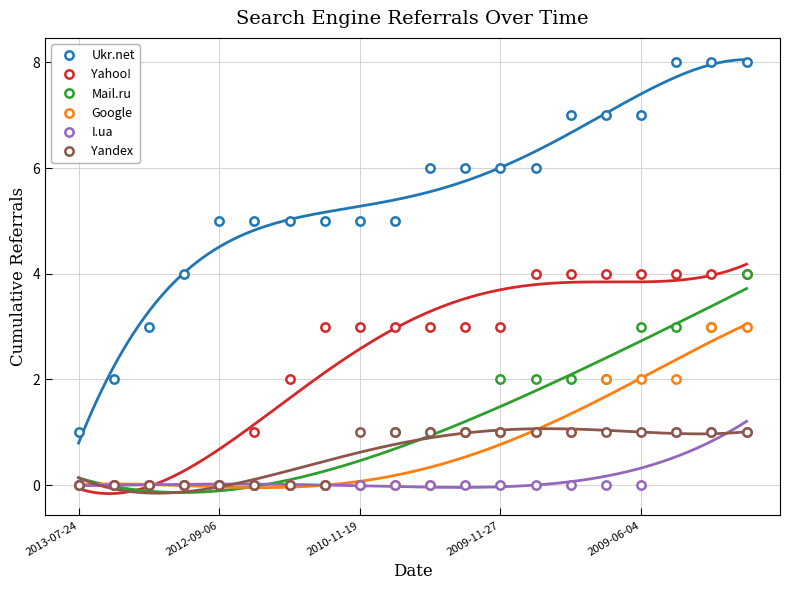

At which label is Google closest to 1?

11